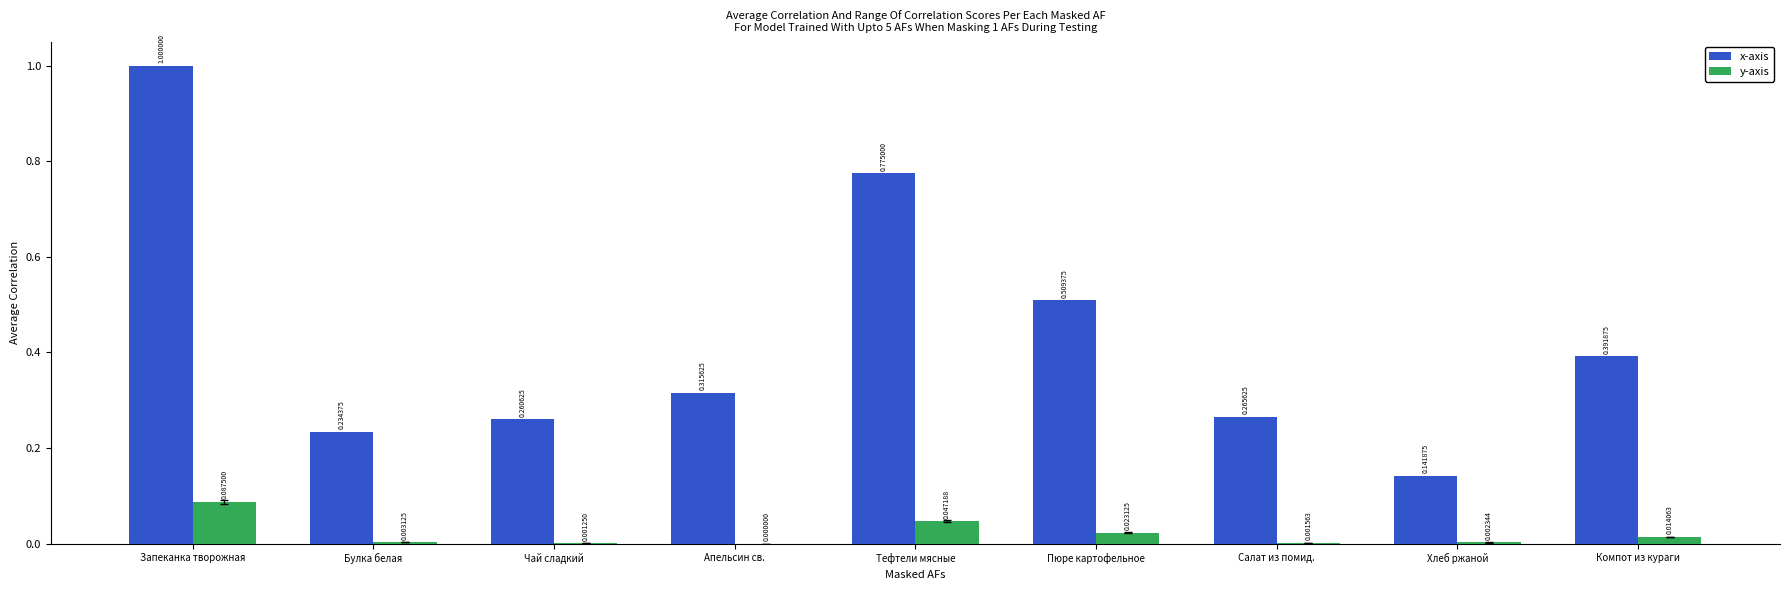

Between Запеканка творожная and Хлеб ржаной, which series saw the biggest shift?

x-axis